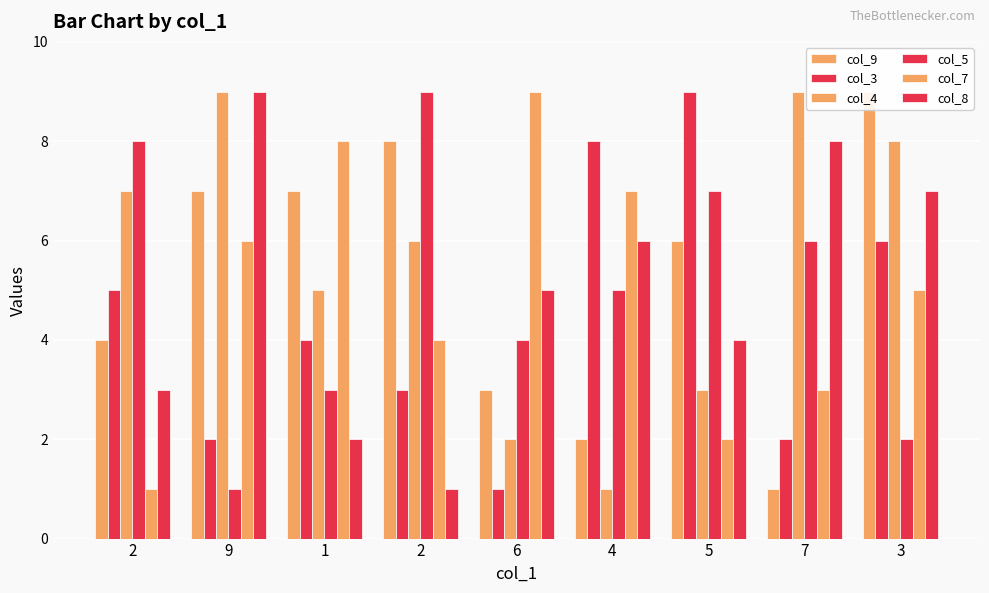

What is the difference between the col_4 values at 5 and 2?

3